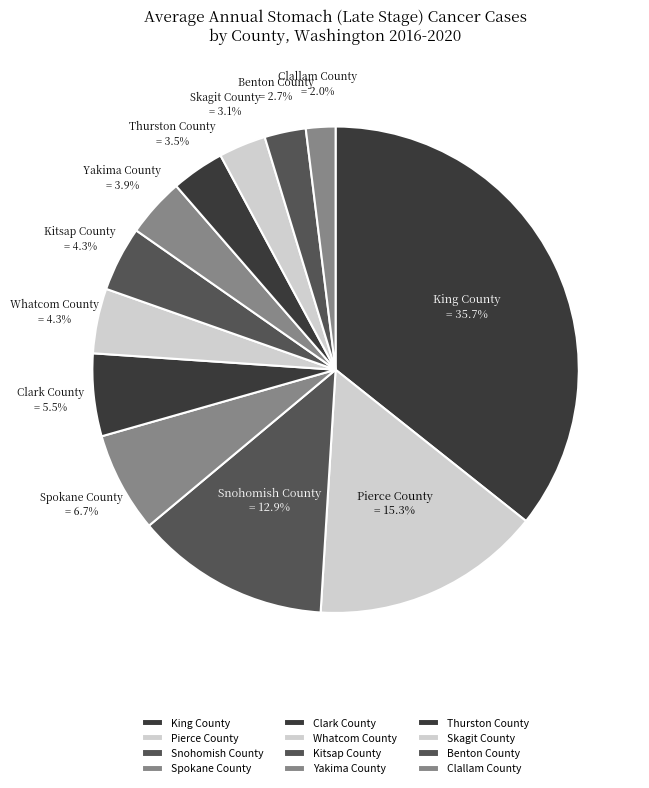

Which has a higher value, Clallam County or Thurston County?

Thurston County